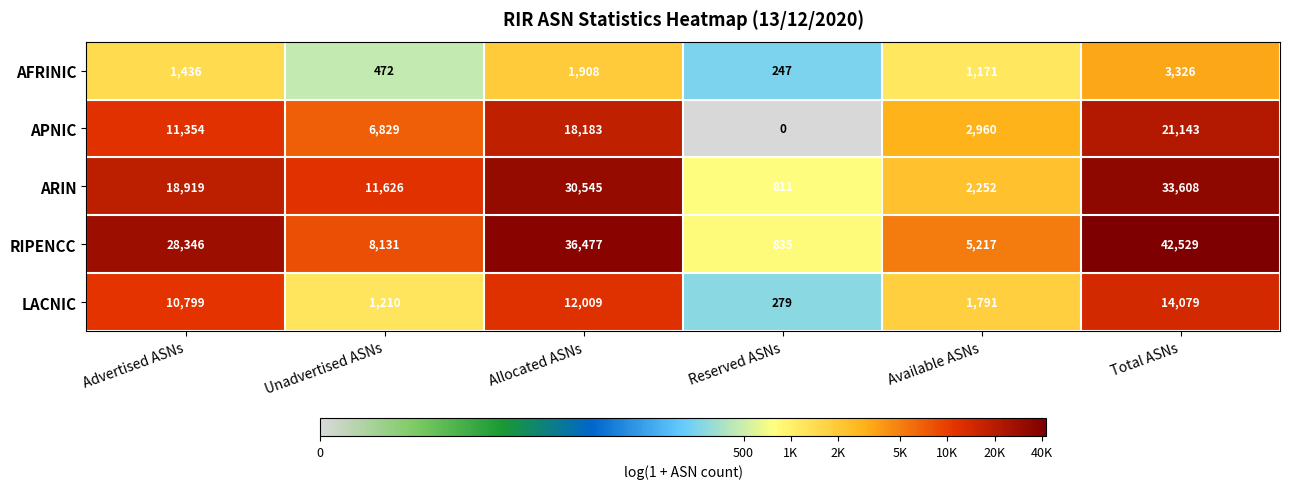

What is the greatest value displayed?

42529